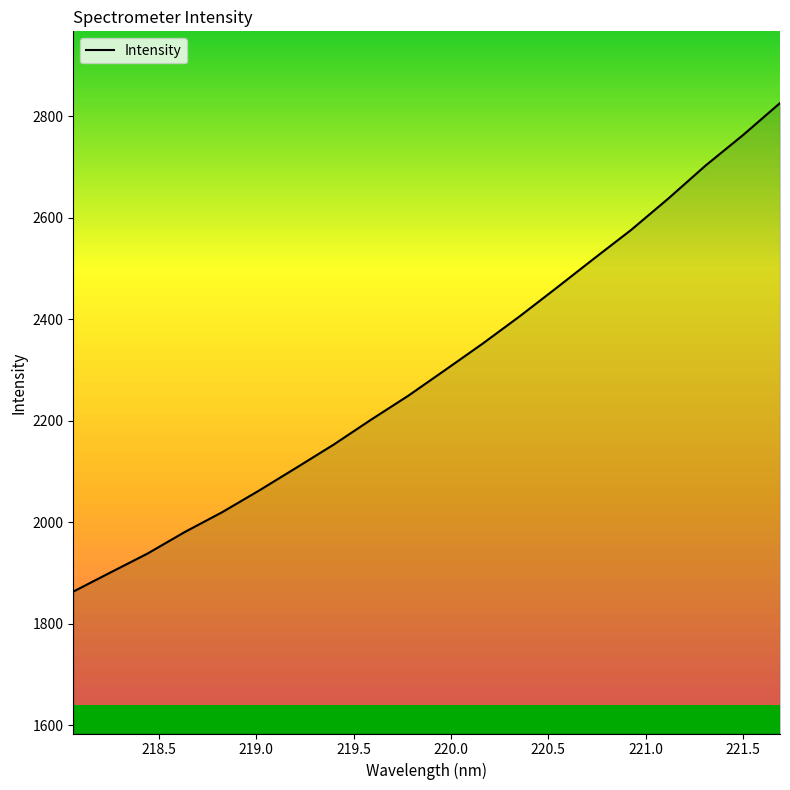

Does the chart have visible grid lines?

No